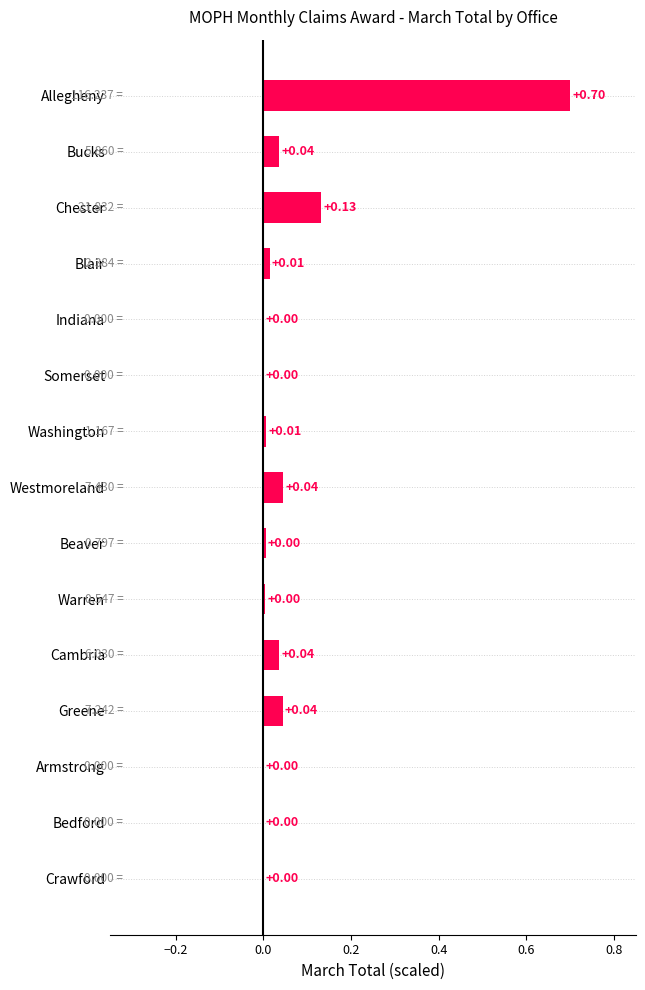

At which category does the chart reach its peak across all series?

Allegheny